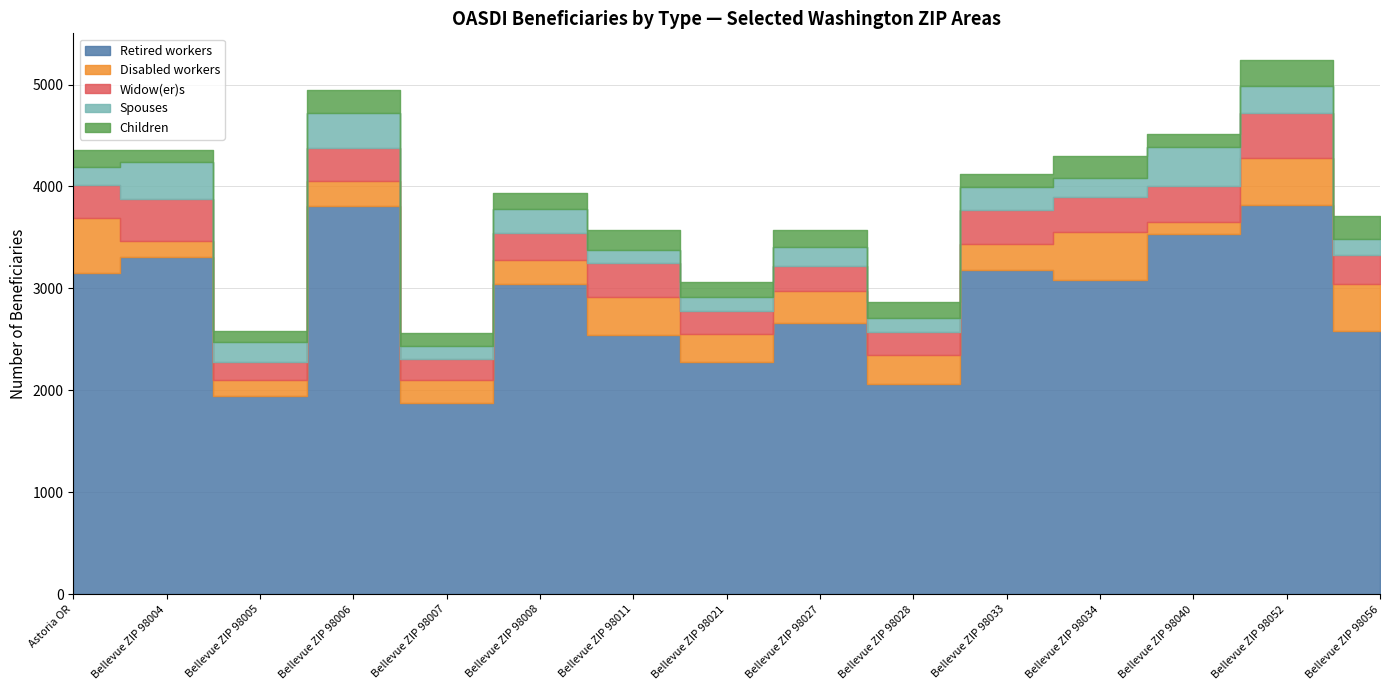

Between Astoria OR and Bellevue ZIP 98021, which is larger?

Astoria OR